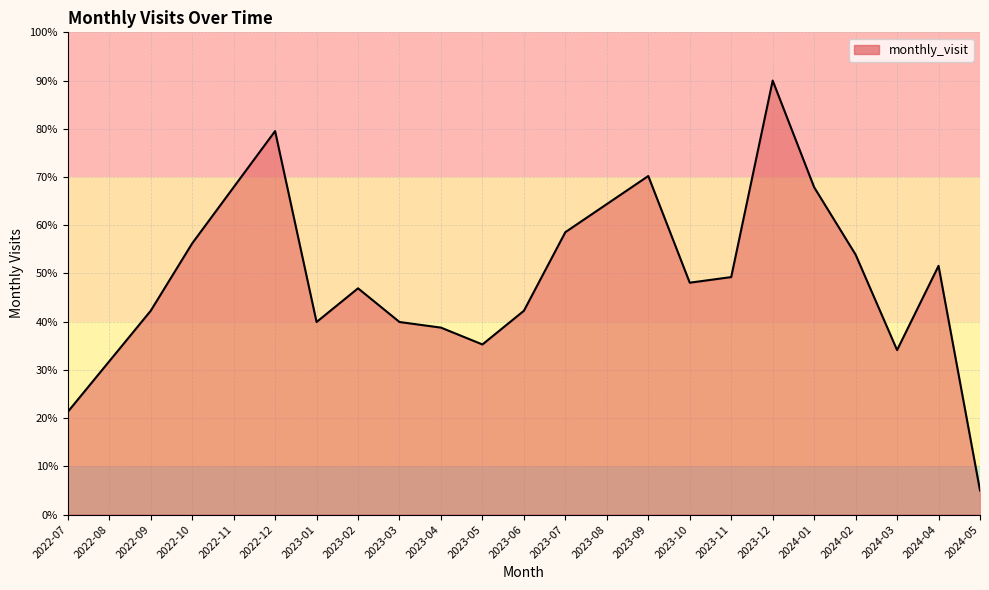

At which category does the data reach its first local valley?

2023-01